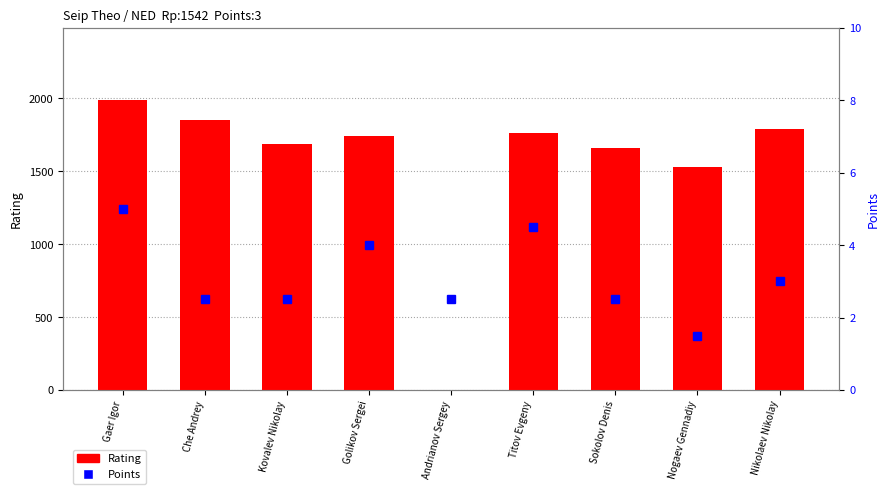

At which category is the sum across all series the highest?

Gaer Igor